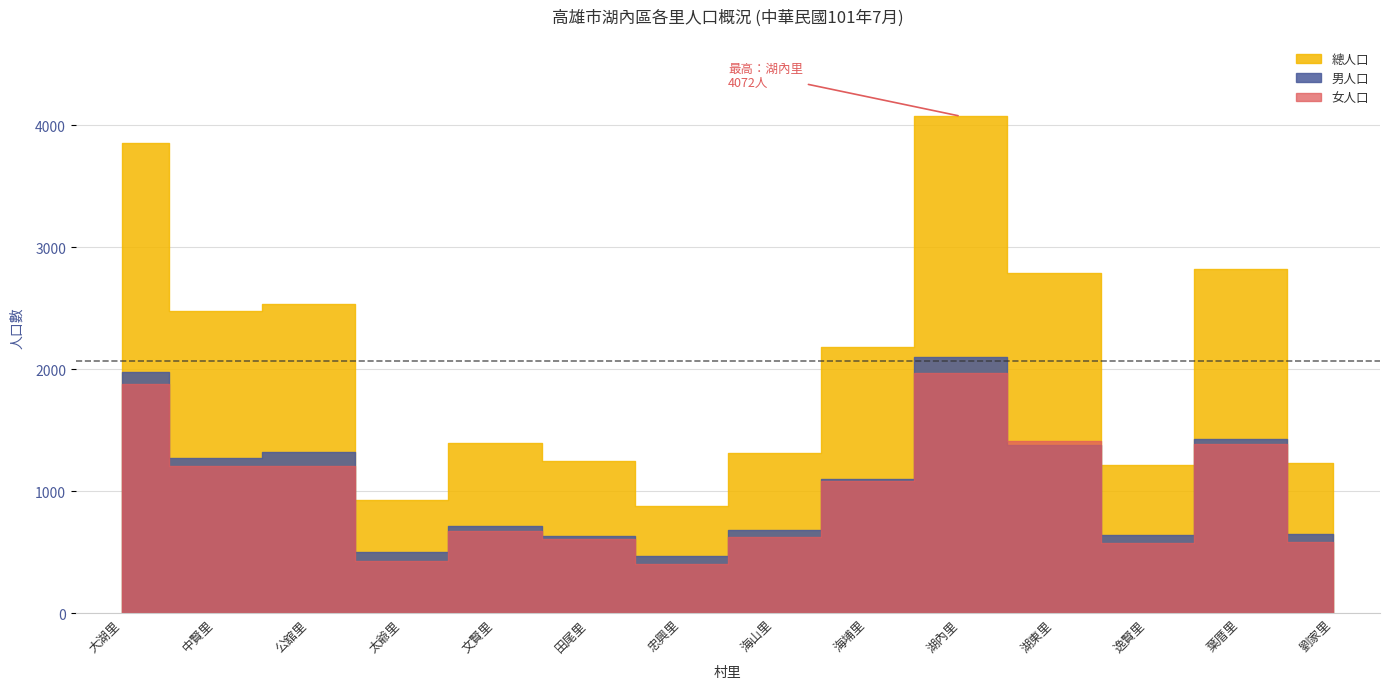

The value of 女人口 at 逸賢里 is 386. True or false?

False